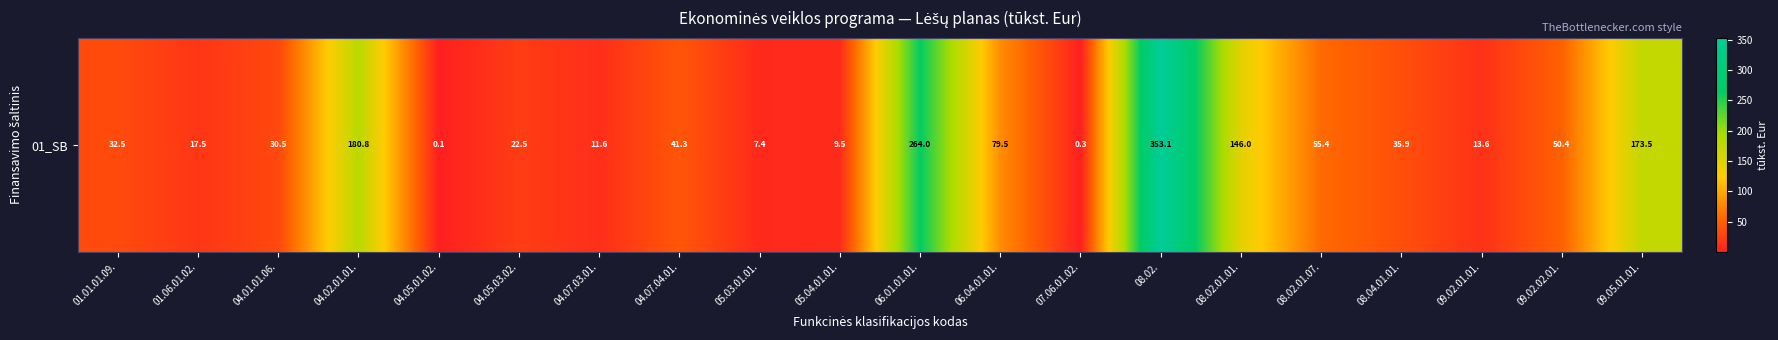

What is the maximum value shown in the chart?

353.1